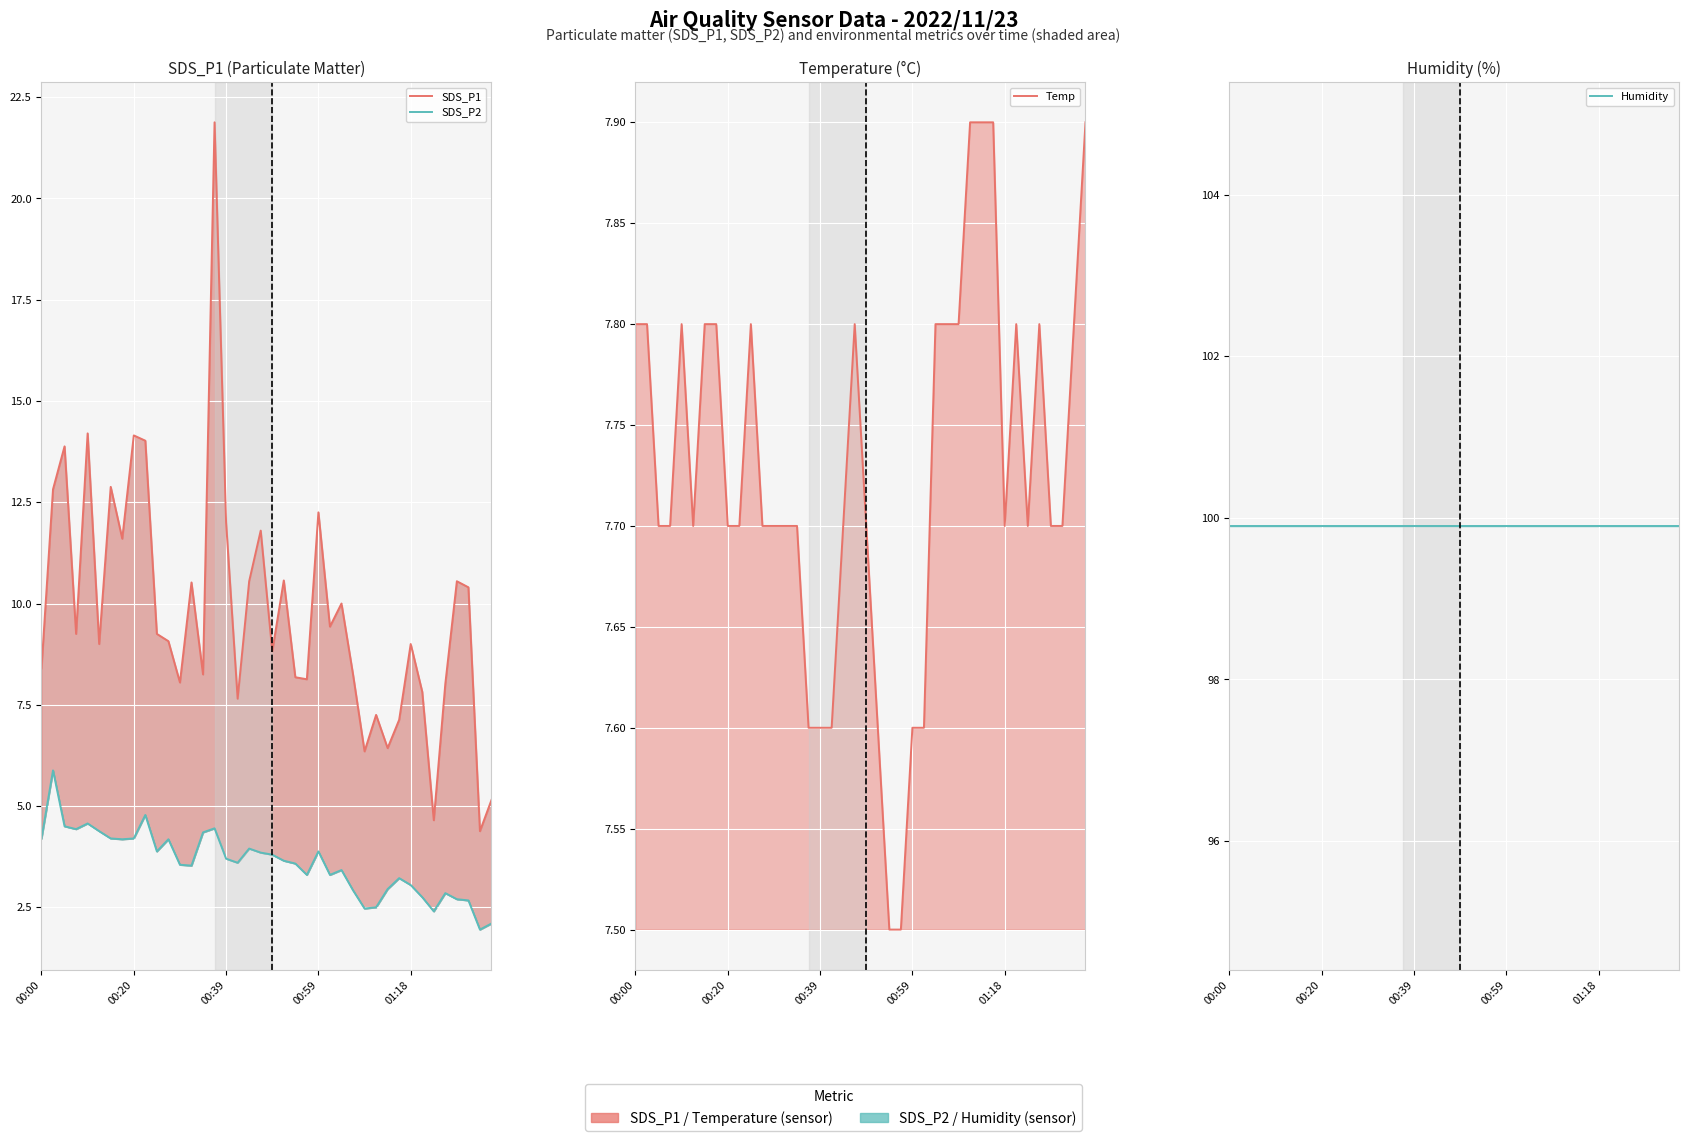

Reading left to right, transcribe all the data shown in this chart.

SDS_P1: 8.4	12.8	13.9	9.2	14.2	9.0	12.9	11.6	14.2	14.0	9.2	9.1	8.1	10.5	8.2	21.9	12.0	7.7	10.6	11.8	8.8	10.6	8.2	8.1	12.2	9.4	10.0	8.2	6.3	7.2	6.4	7.1	9.0	7.8	4.7	8.0	10.6	10.4	4.4	5.2
SDS_P2: 4.2	5.9	4.5	4.4	4.6	4.4	4.2	4.2	4.2	4.8	3.9	4.2	3.5	3.5	4.3	4.5	3.7	3.6	4.0	3.9	3.8	3.6	3.6	3.3	3.9	3.3	3.4	2.9	2.5	2.5	3.0	3.2	3.0	2.8	2.4	2.9	2.7	2.7	1.9	2.1
Temp: 7.8	7.8	7.7	7.7	7.8	7.7	7.8	7.8	7.7	7.7	7.8	7.7	7.7	7.7	7.7	7.6	7.6	7.6	7.7	7.8	7.7	7.6	7.5	7.5	7.6	7.6	7.8	7.8	7.8	7.9	7.9	7.9	7.7	7.8	7.7	7.8	7.7	7.7	7.8	7.9
Humidity: 99.9	99.9	99.9	99.9	99.9	99.9	99.9	99.9	99.9	99.9	99.9	99.9	99.9	99.9	99.9	99.9	99.9	99.9	99.9	99.9	99.9	99.9	99.9	99.9	99.9	99.9	99.9	99.9	99.9	99.9	99.9	99.9	99.9	99.9	99.9	99.9	99.9	99.9	99.9	99.9